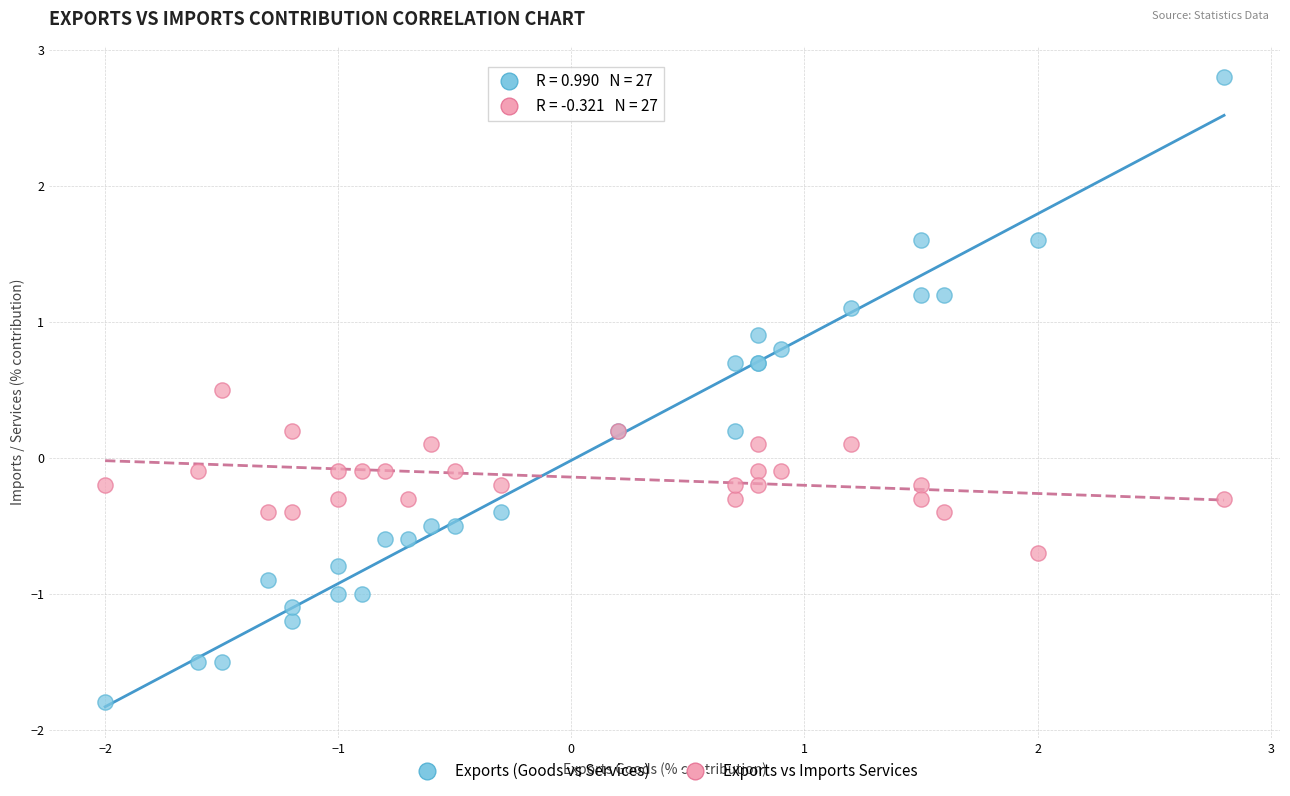

Which series has the widest spread of Y values?

Exports (Goods vs Services)